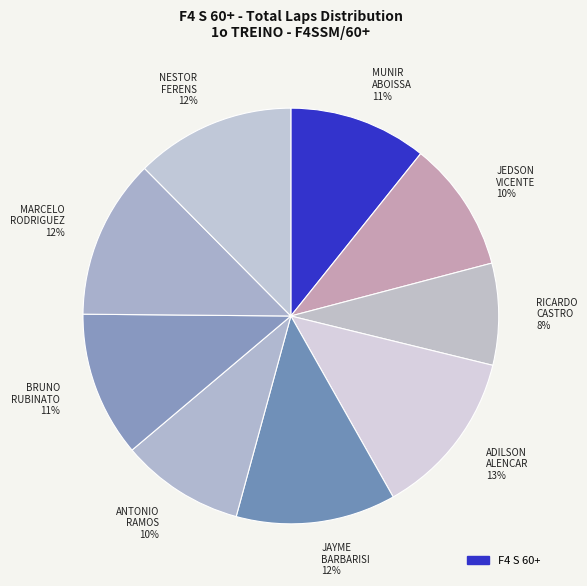

To the nearest percent, what is the difference between the largest and smallest slice percentages?

5%